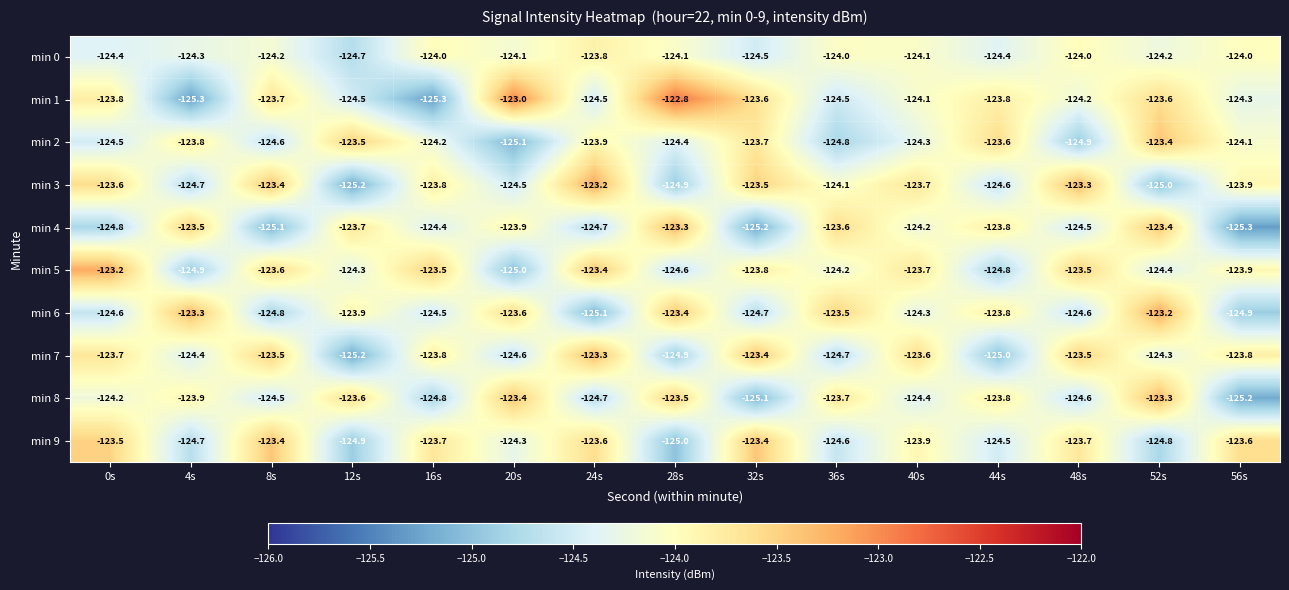

Between 8s and 52s, which series saw the biggest shift?

min 4